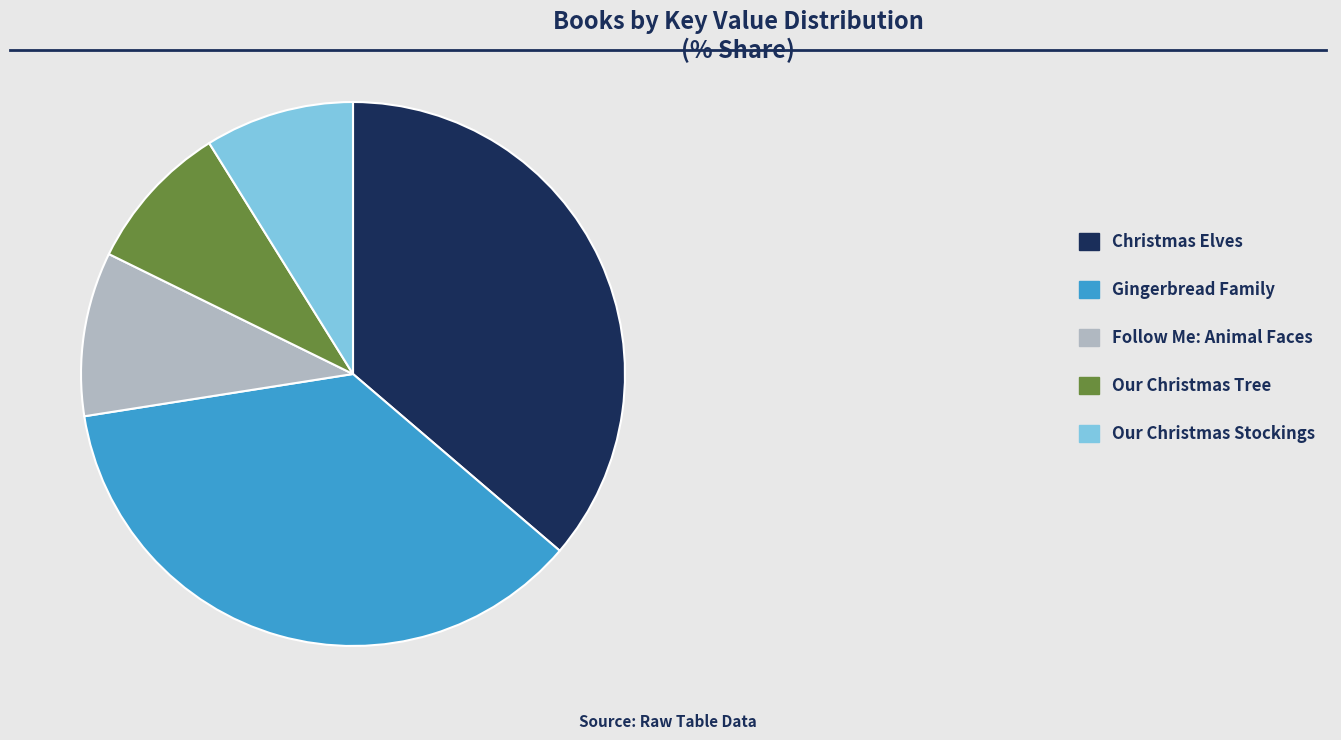

Is there a majority slice in this chart?

No